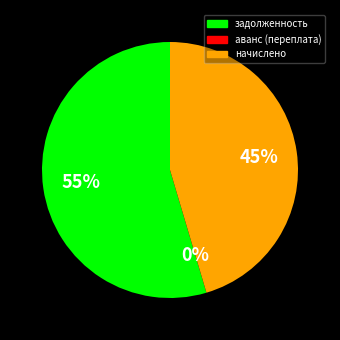

True or false: задолженность accounts for 41% of the total.

False